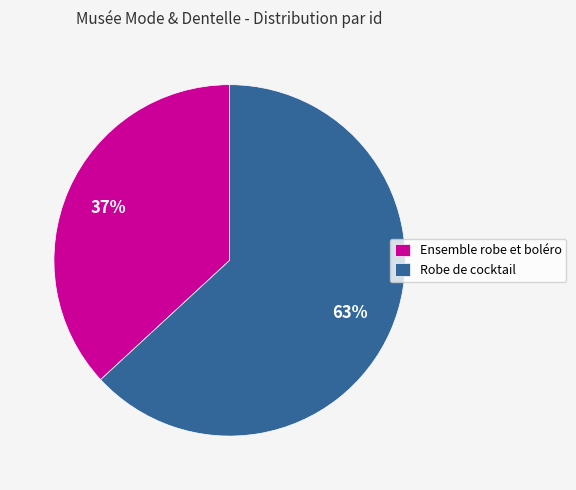

Rank the categories by value from highest to lowest.

Robe de cocktail, Ensemble robe et boléro